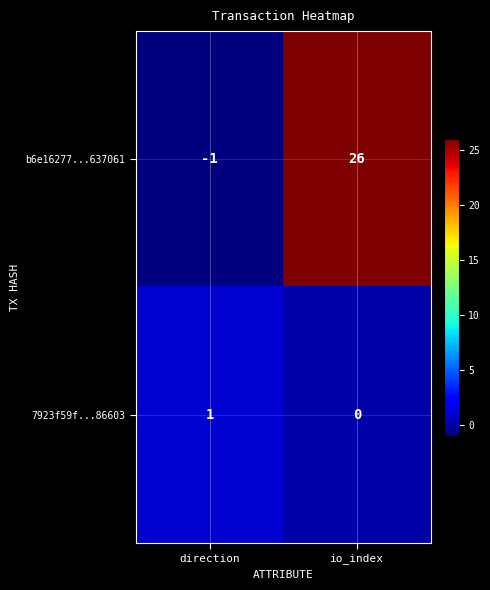

Reading right to left, what are all the values shown in this chart?

b6e16277...637061: io_index=26	direction=-1
7923f59f...86603: io_index=0	direction=1